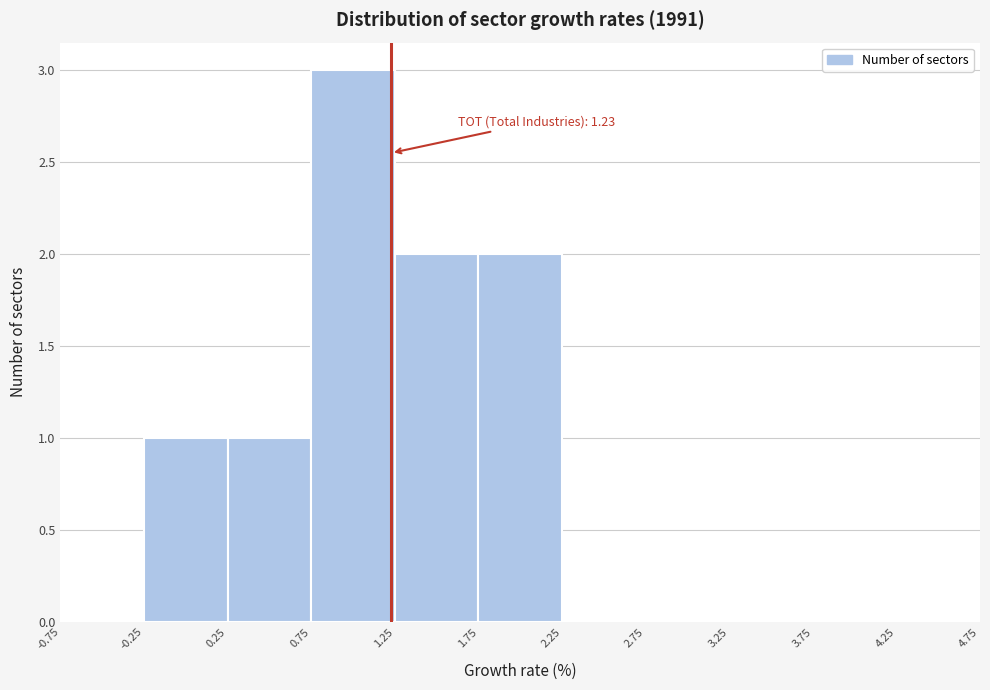

Over which range of the x-axis is the bar tallest?

0.75 to 1.25